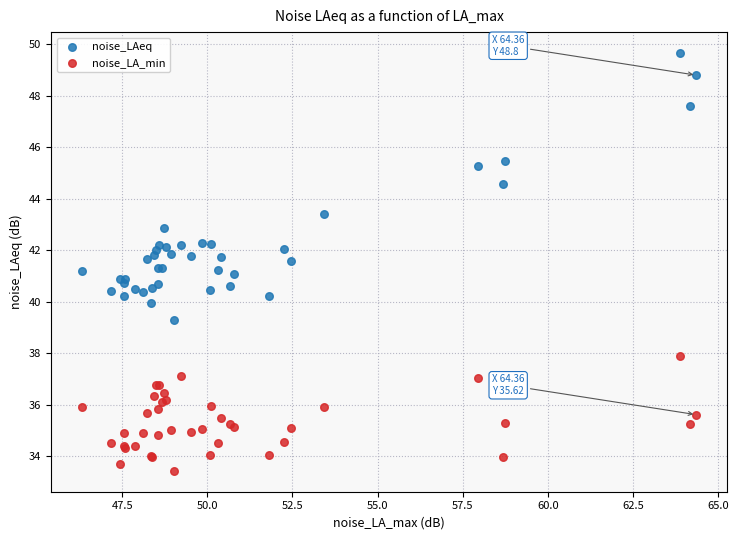

Which series contains the highest Y value?

noise_LAeq